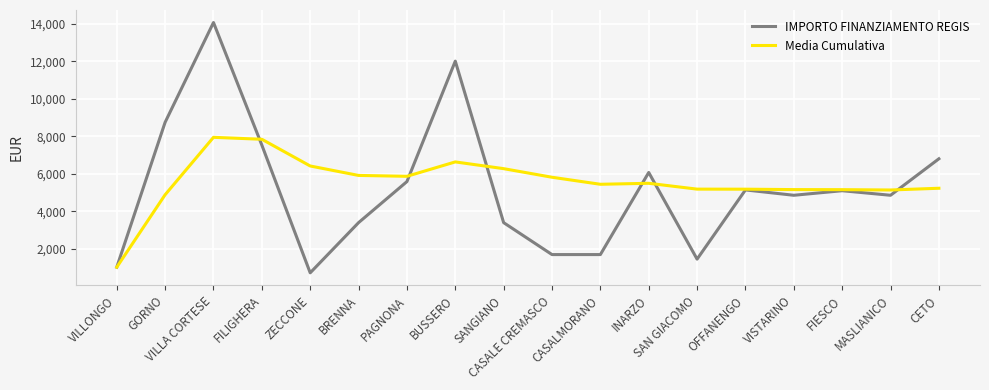

True or false: Media Cumulativa and IMPORTO FINANZIAMENTO REGIS intersect in this chart.

True